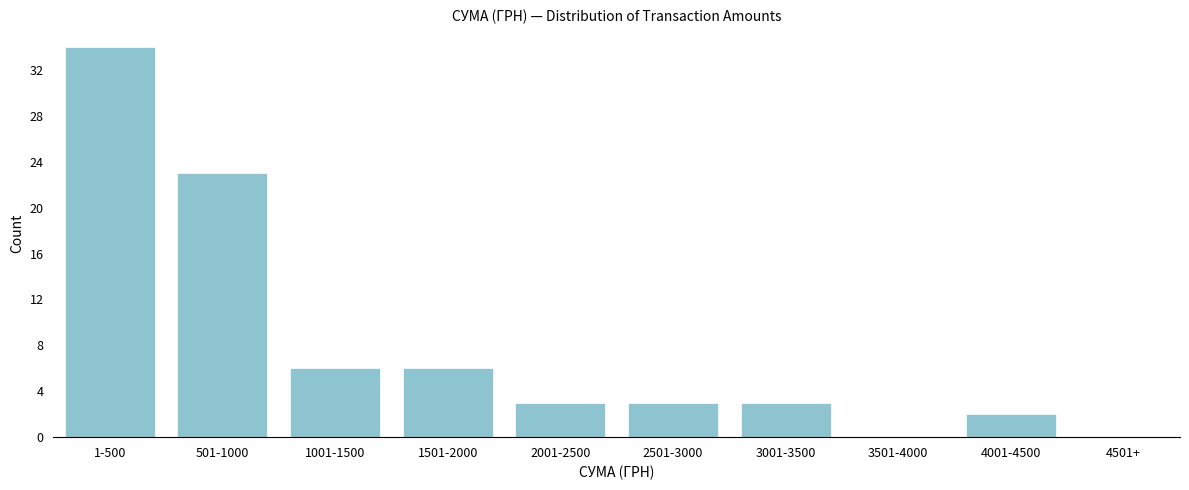

Reading left to right, transcribe all the data shown in this chart.

1-500=34	501-1000=23	1001-1500=6	1501-2000=6	2001-2500=3	2501-3000=3	3001-3500=3	3501-4000=0	4001-4500=2	4501+=0